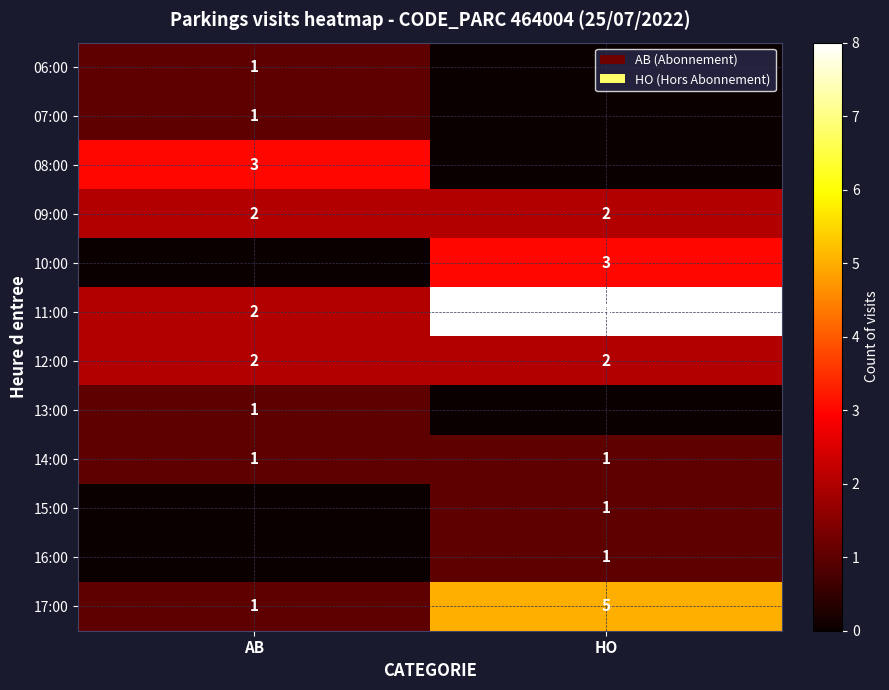

What is the difference between the 17:00 values at HO and AB?

4